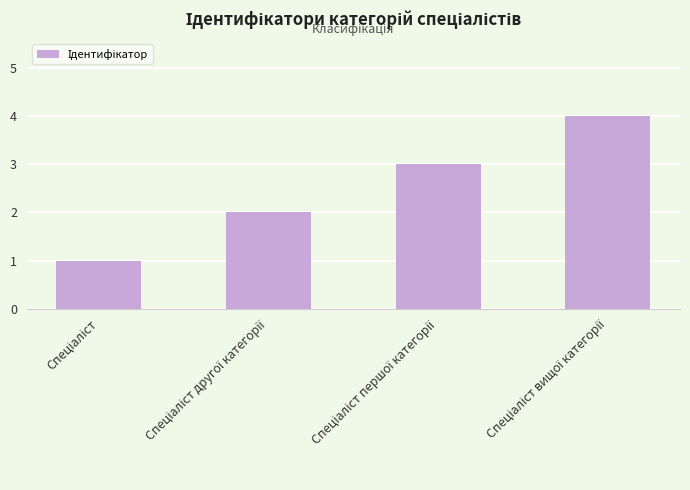

How many bars are there in total?

4